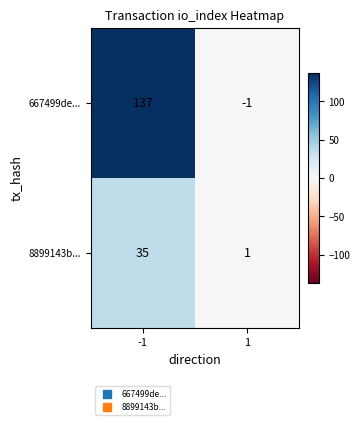

Is it true that 667499de... equals -1 at 1?

True